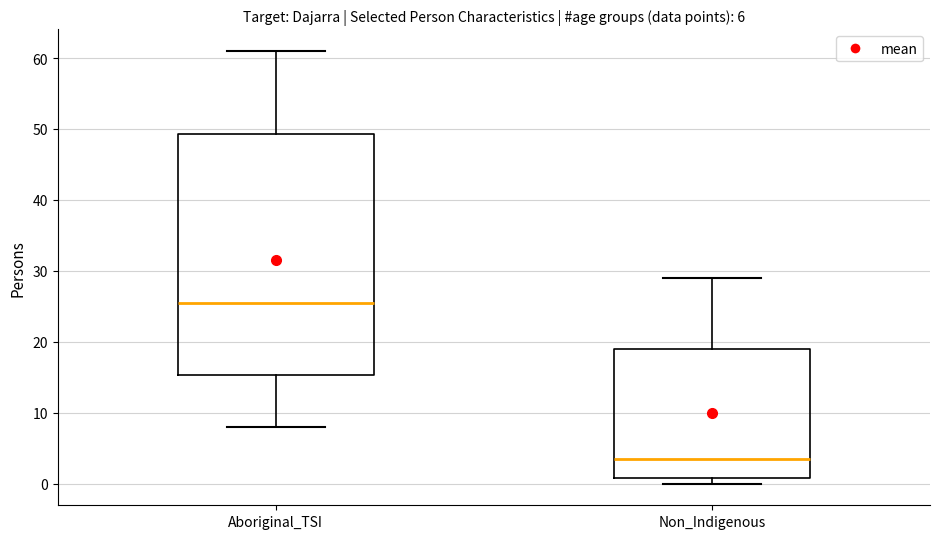

Which box is the tallest, from its lower edge to its upper edge?

Aboriginal_TSI